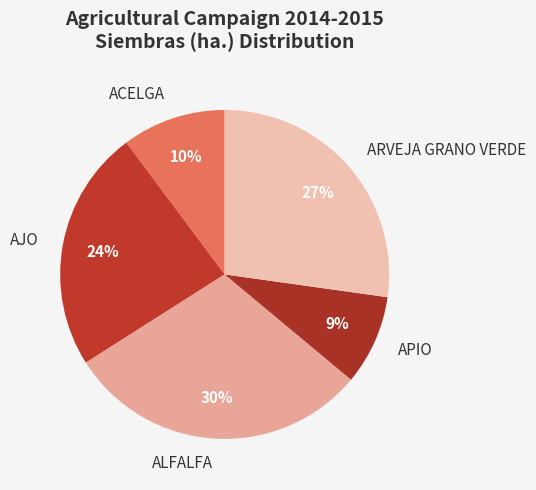

What is the largest slice in the pie chart?

ALFALFA